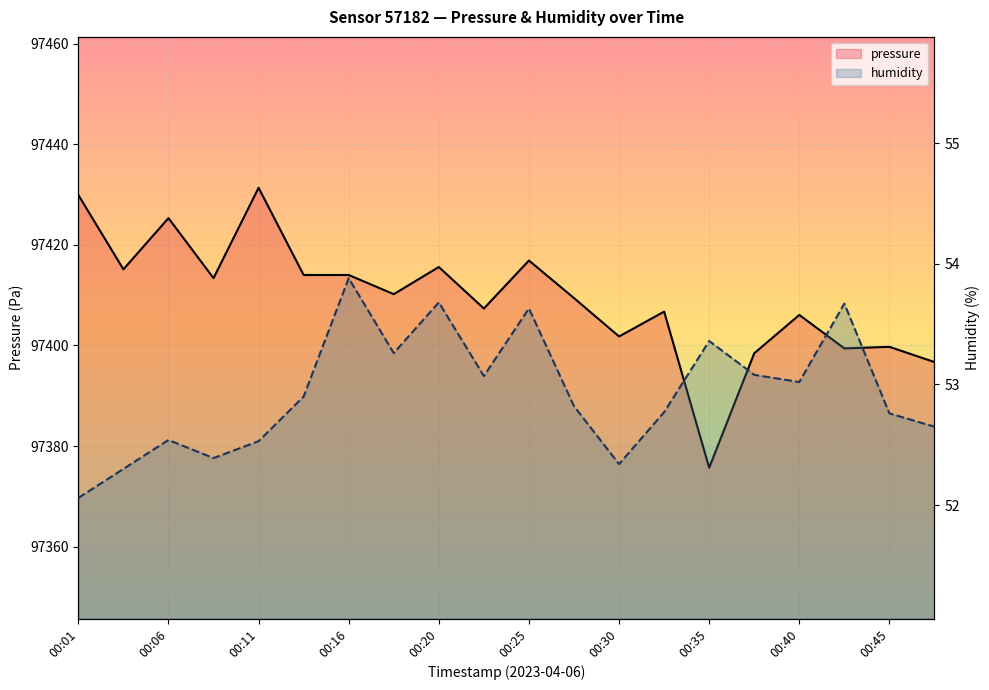

How many distinct data groups are displayed?

2